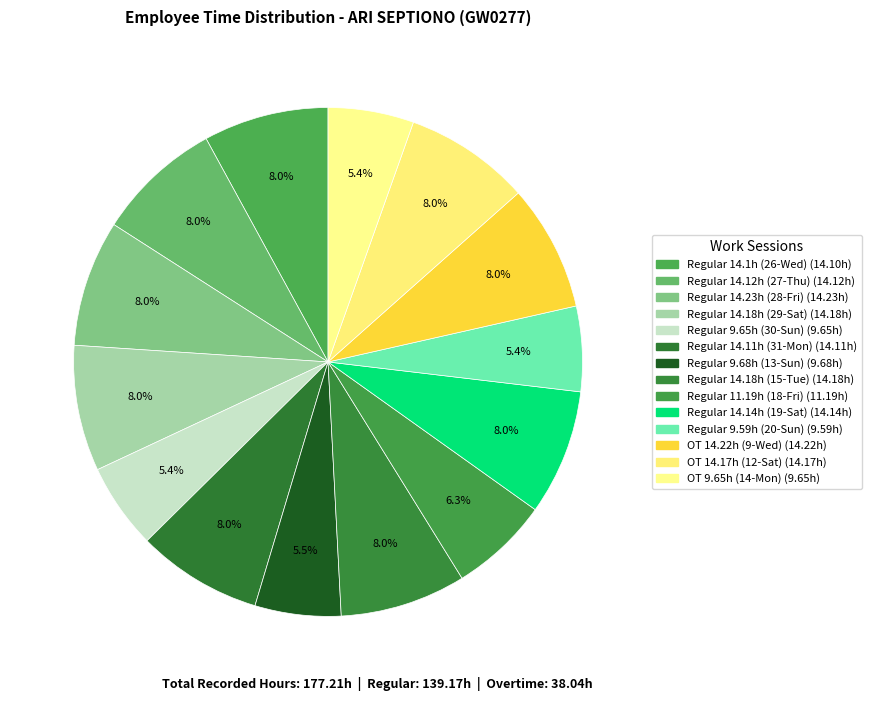

How many segments does this pie chart have?

14